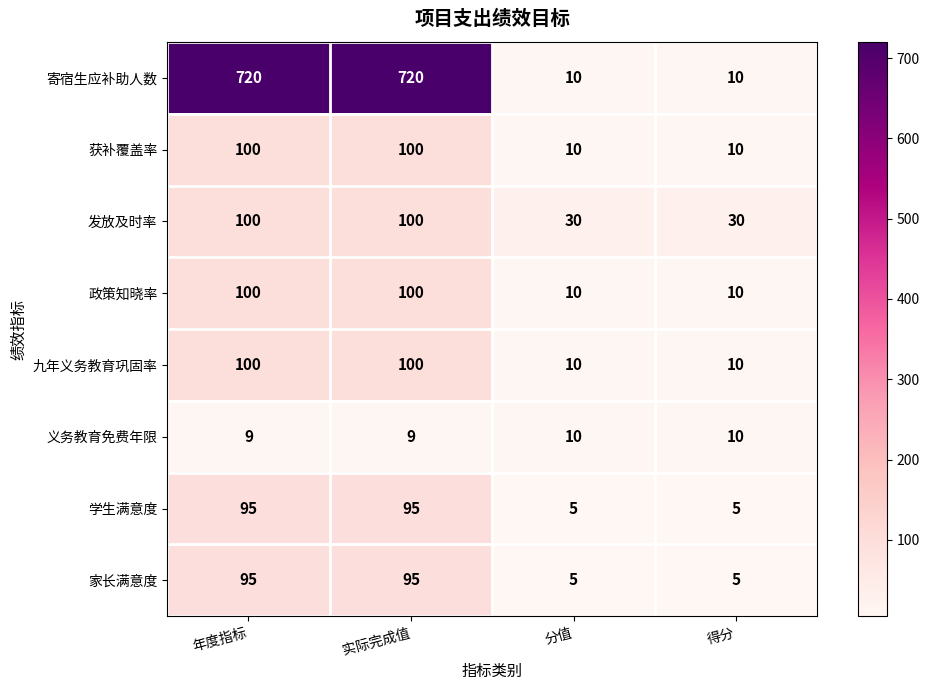

The value of 寄宿生应补助人数 at 年度指标 is 411. True or false?

False